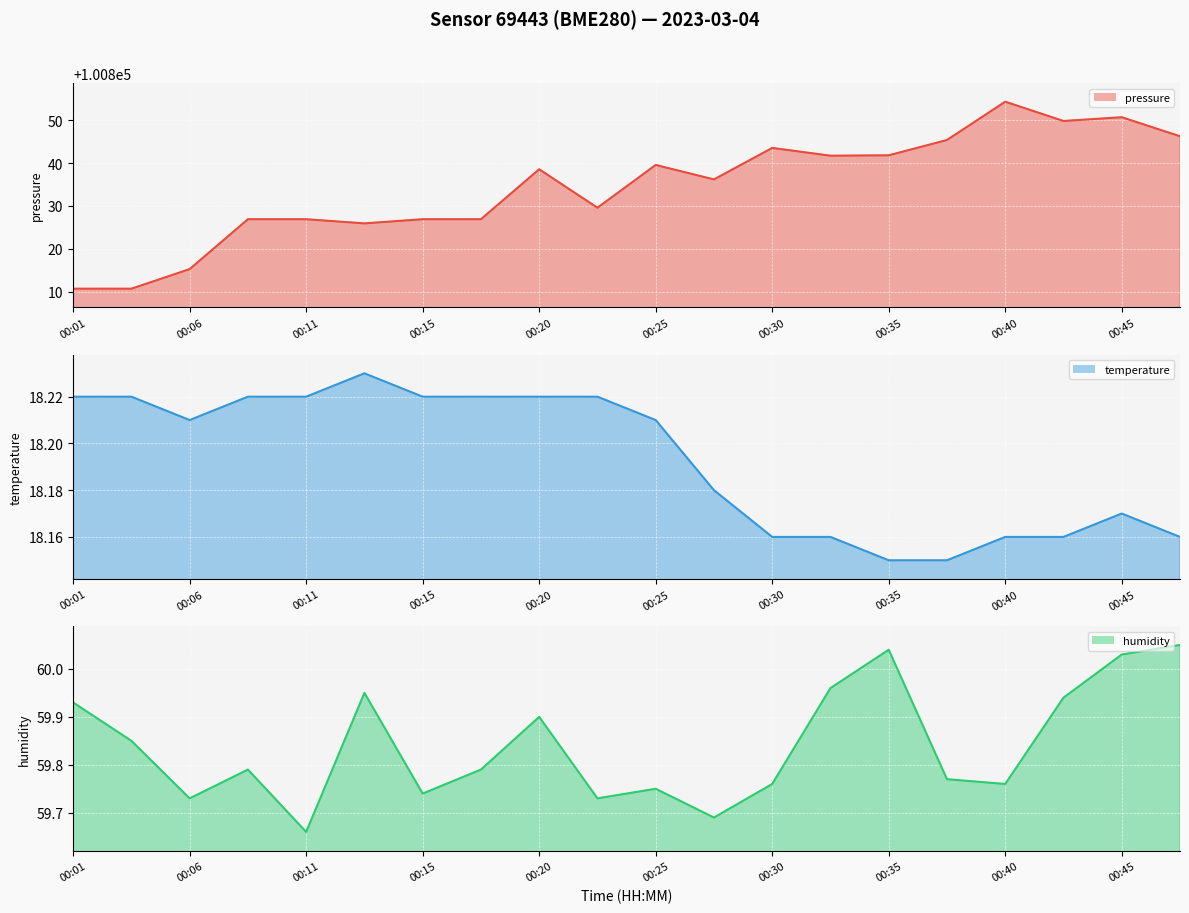

How many lines are shown in the chart?

3